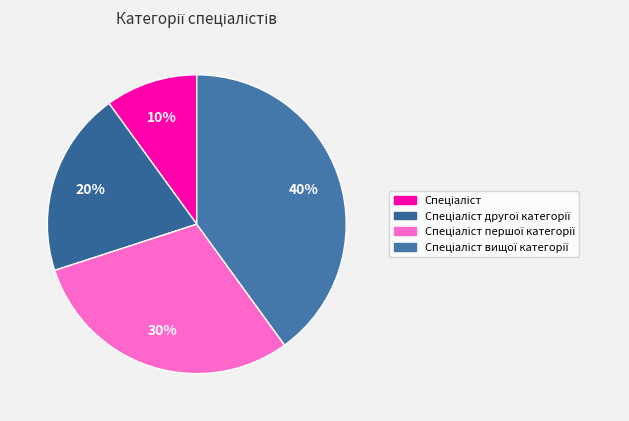

Is there any slice that represents more than half of the pie?

No